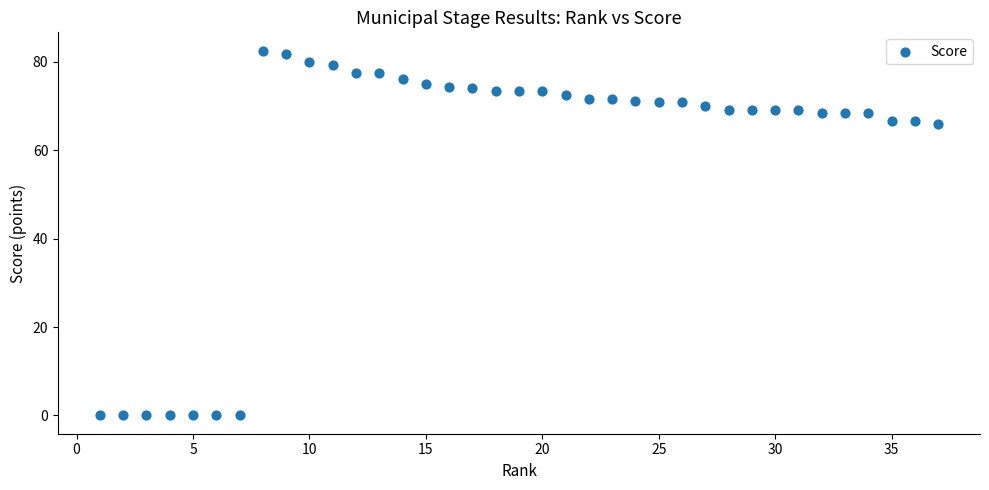

What is the range of Y values (max minus min)?

82.5